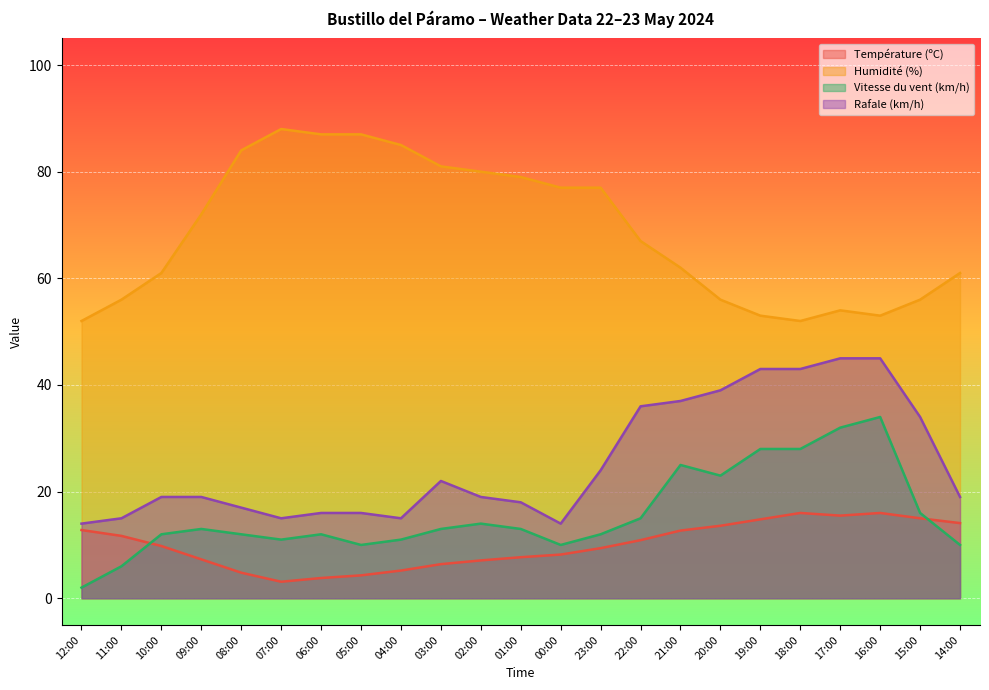

True or false: Humidité (%) has a value of 56.0 at 11:00.

True